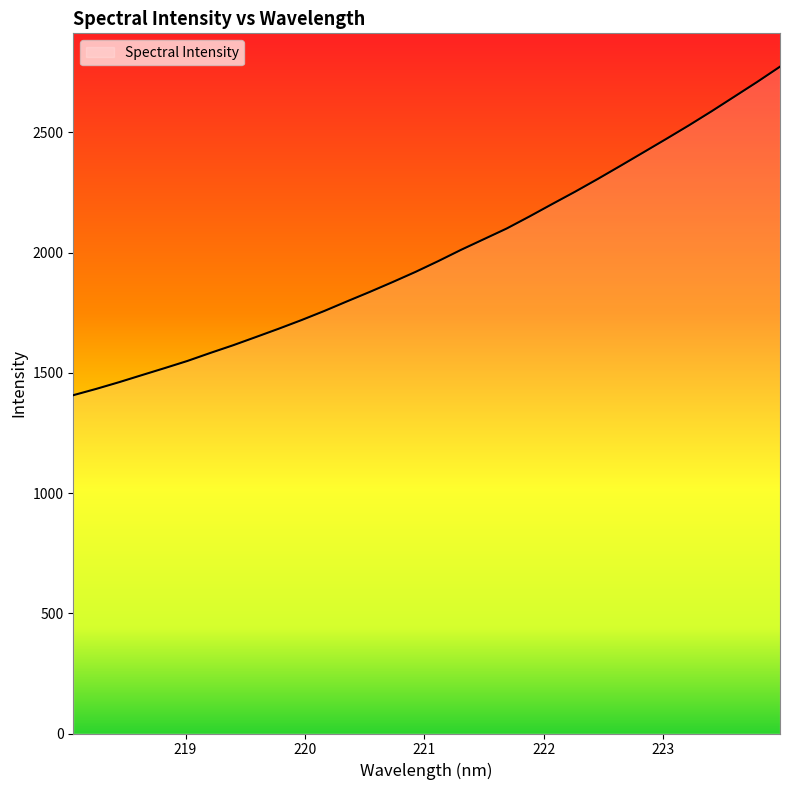

What is the smallest value displayed?

1406.7